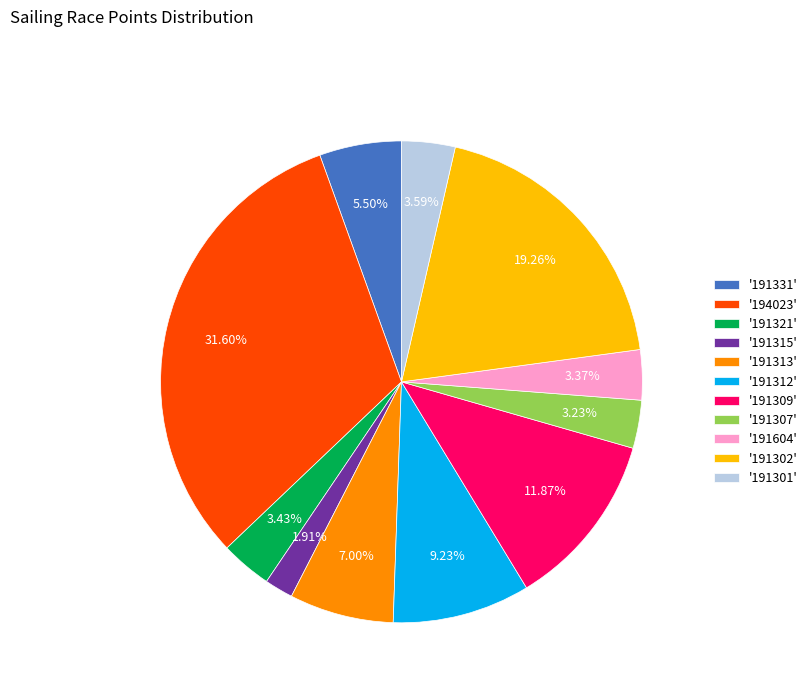

Does any single category account for the majority?

No